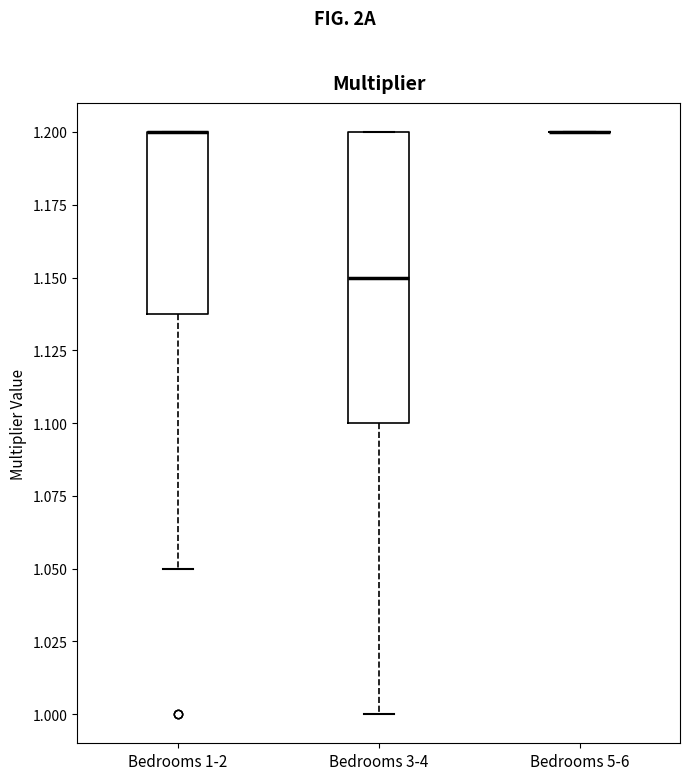

Where is the lower edge of the box for Bedrooms 1-2 on the y-axis? The values are not printed on the chart, so give them approximately, as read against the axis.

1.14